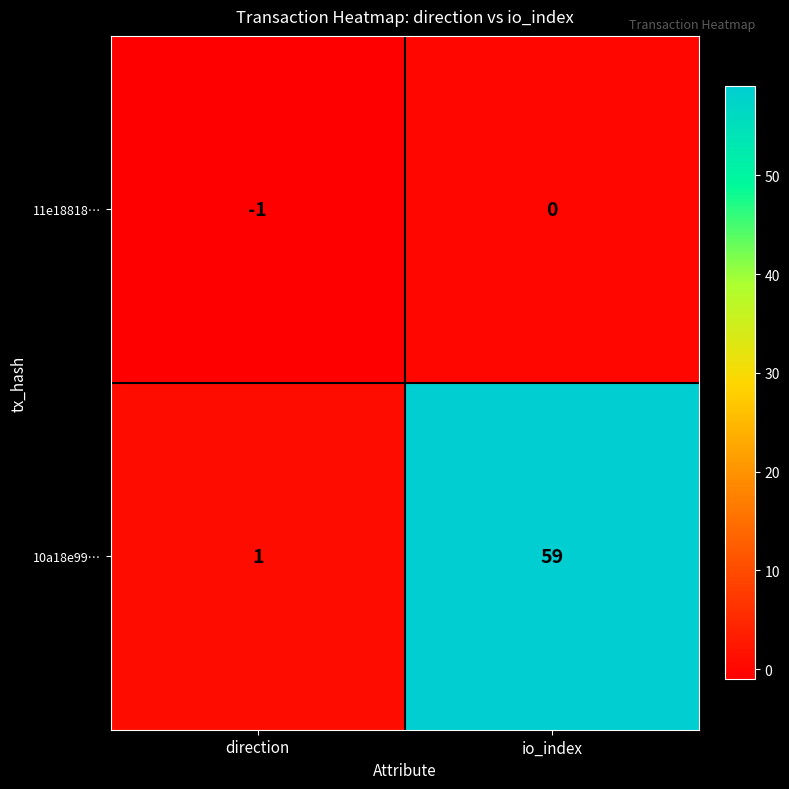

Reading left to right, what are all the values shown in this chart?

11e18818…: direction=-1	io_index=0
10a18e99…: direction=1	io_index=59